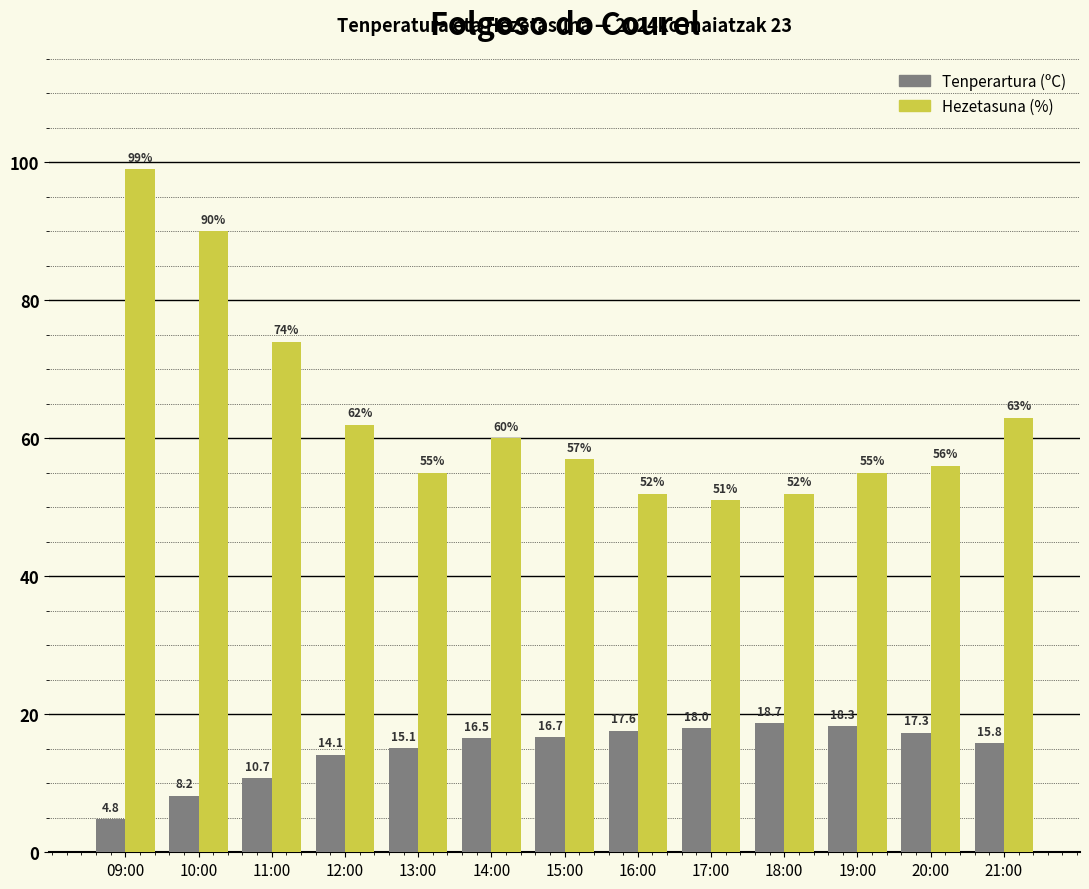

Which series has the largest range (max minus min)?

Hezetasuna (%)